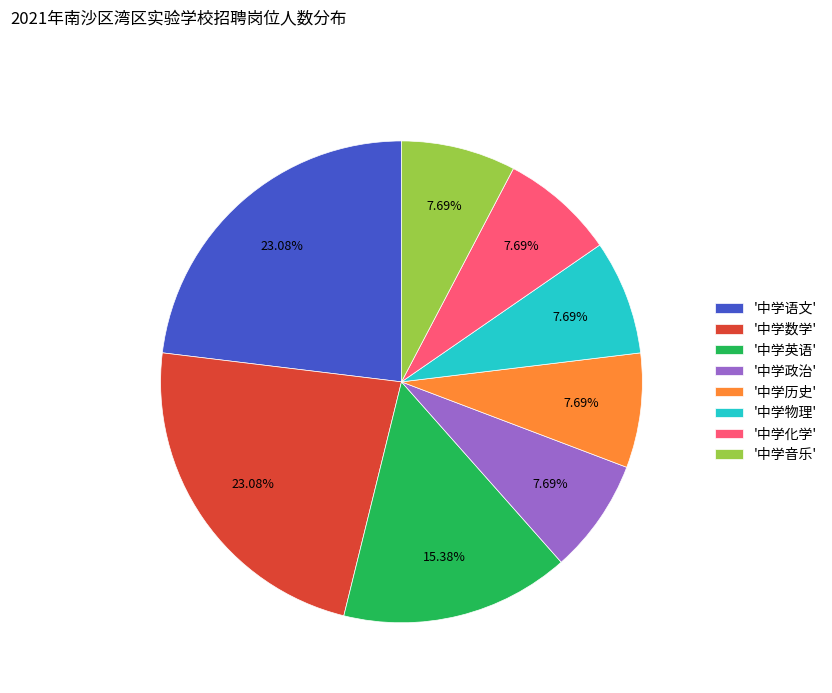

Does any single category account for the majority?

No